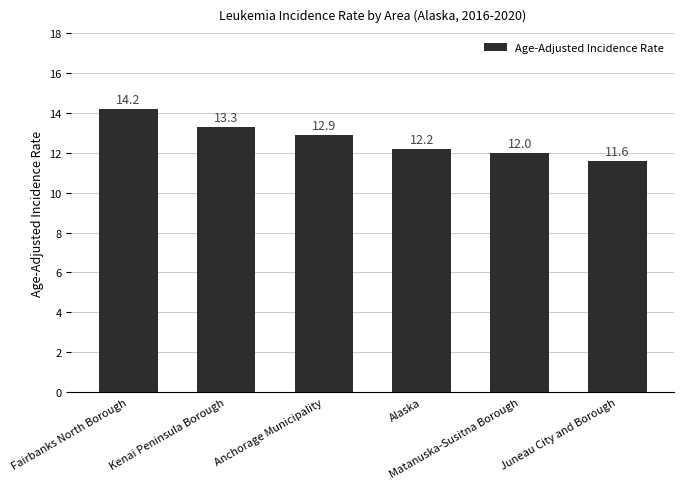

Which has a higher value, Fairbanks North Borough or Juneau City and Borough?

Fairbanks North Borough